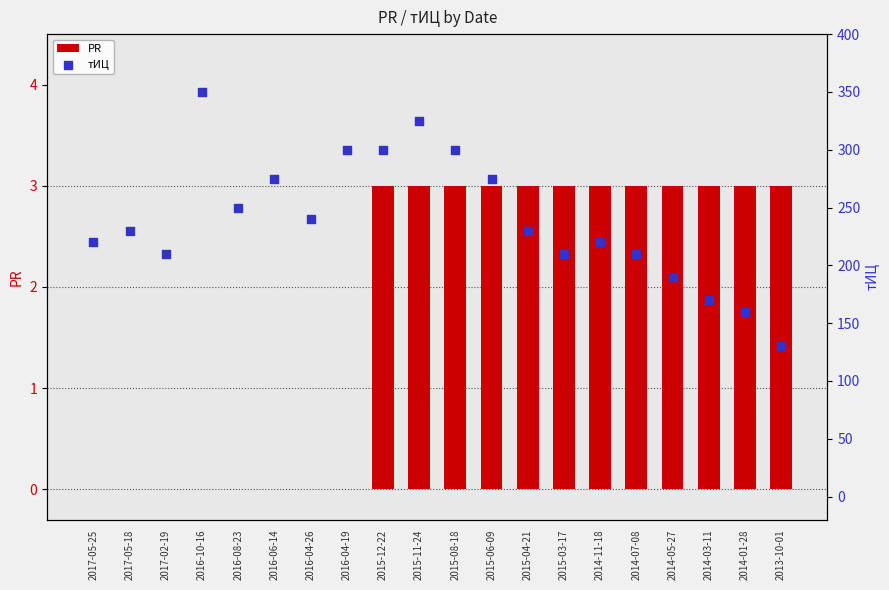

At how many categories does at least one series exceed 205?

16